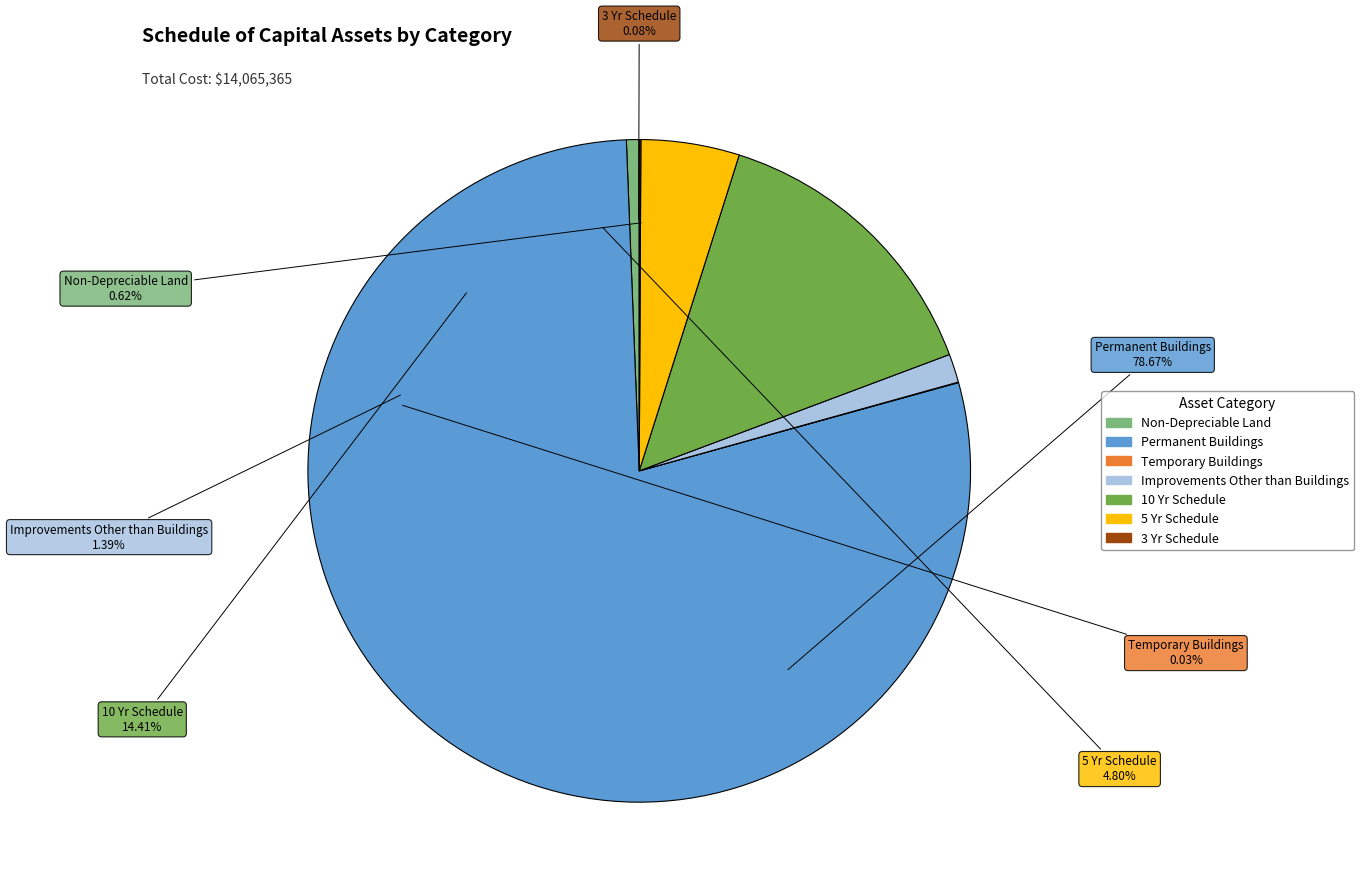

How much of the chart is everything except Temporary Buildings?

100.0%